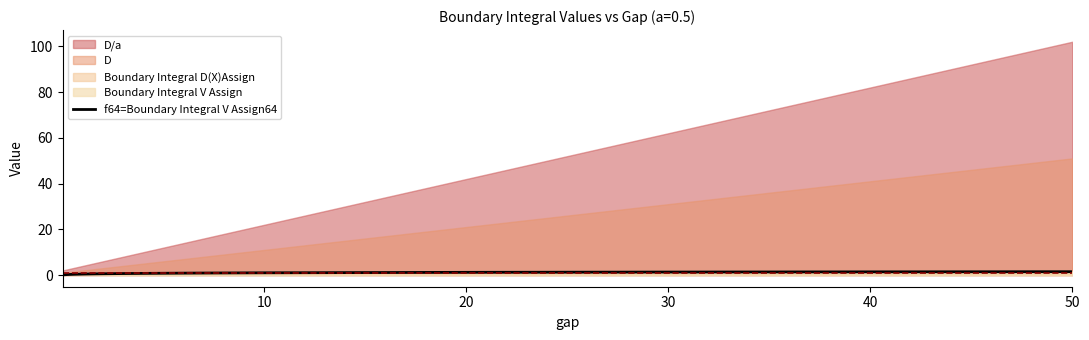

True or false: the data shows 0.4 at 7.

False